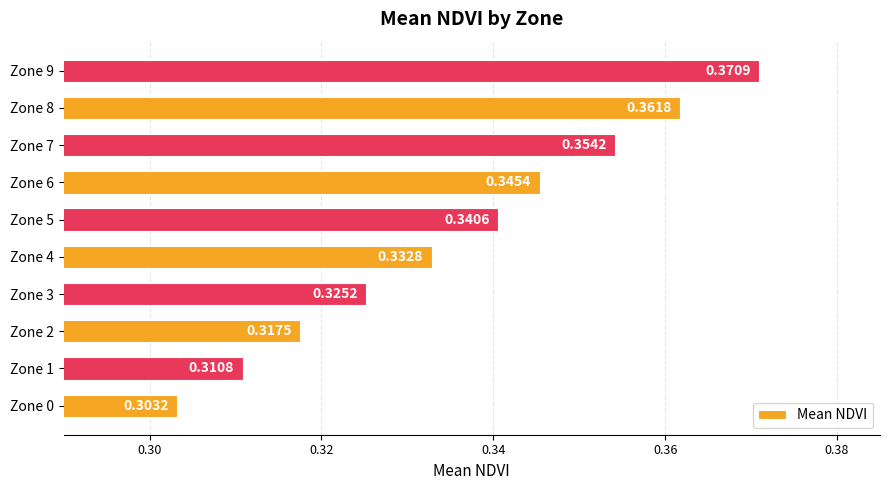

Does the chart contain any negative values?

No